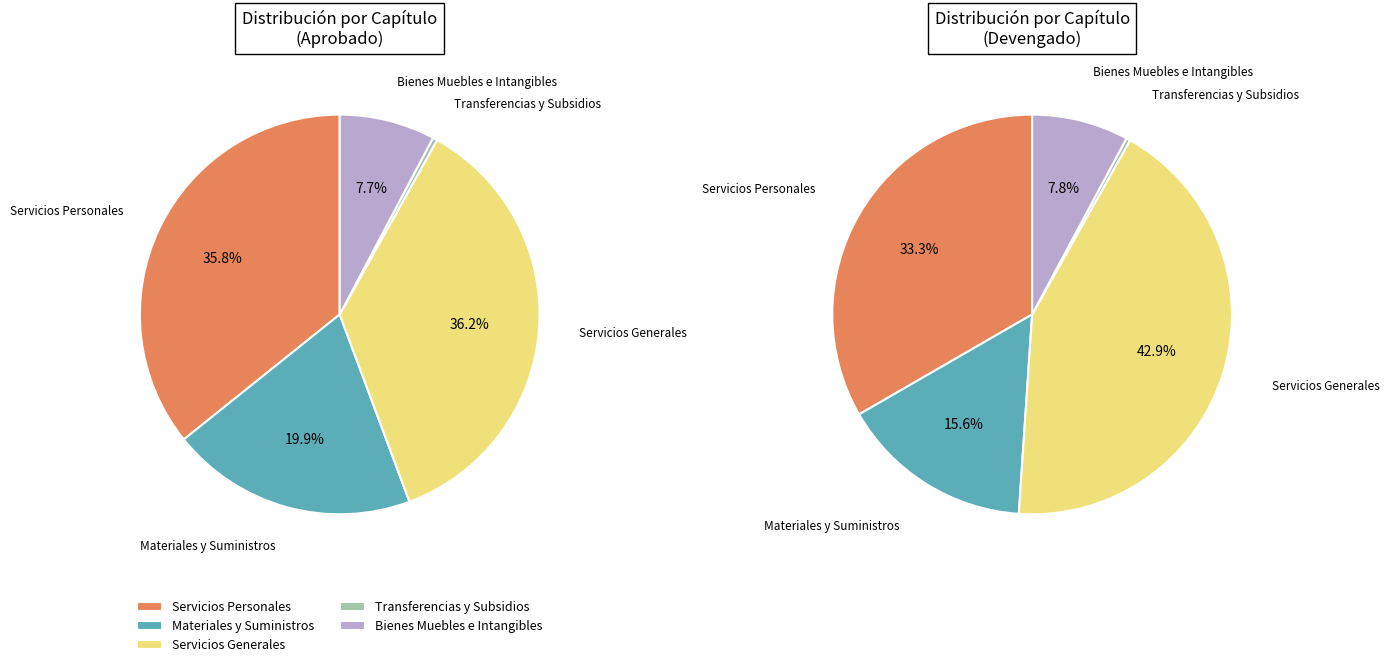

Rank the categories by value from lowest to highest.

Transferencias y Subsidios, Bienes Muebles e Intangibles, Materiales y Suministros, Servicios Personales, Servicios Generales